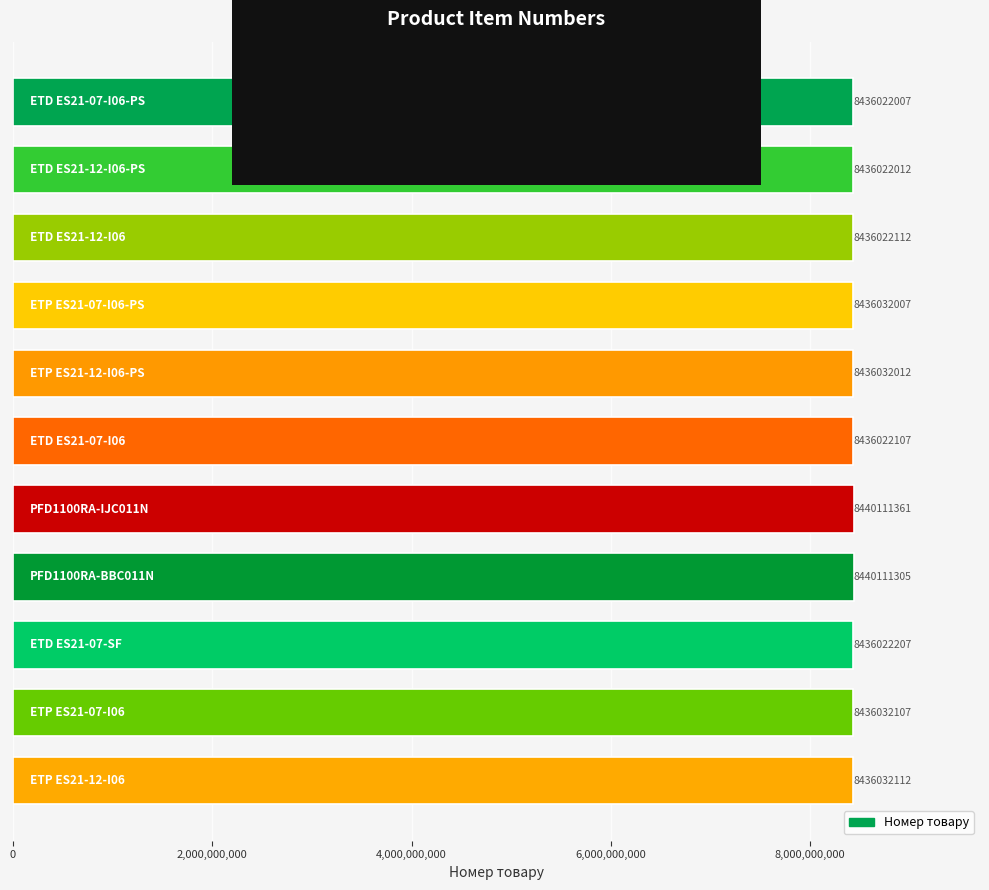

What is the value of the 3rd bar from the top?

8436022112